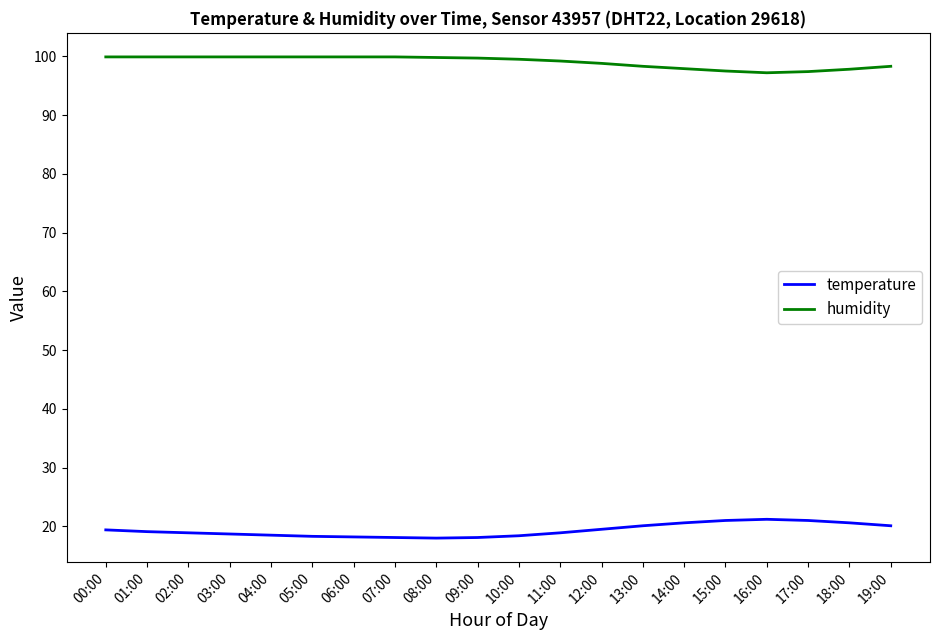

What is the lowest value of the temperature series?

18.0